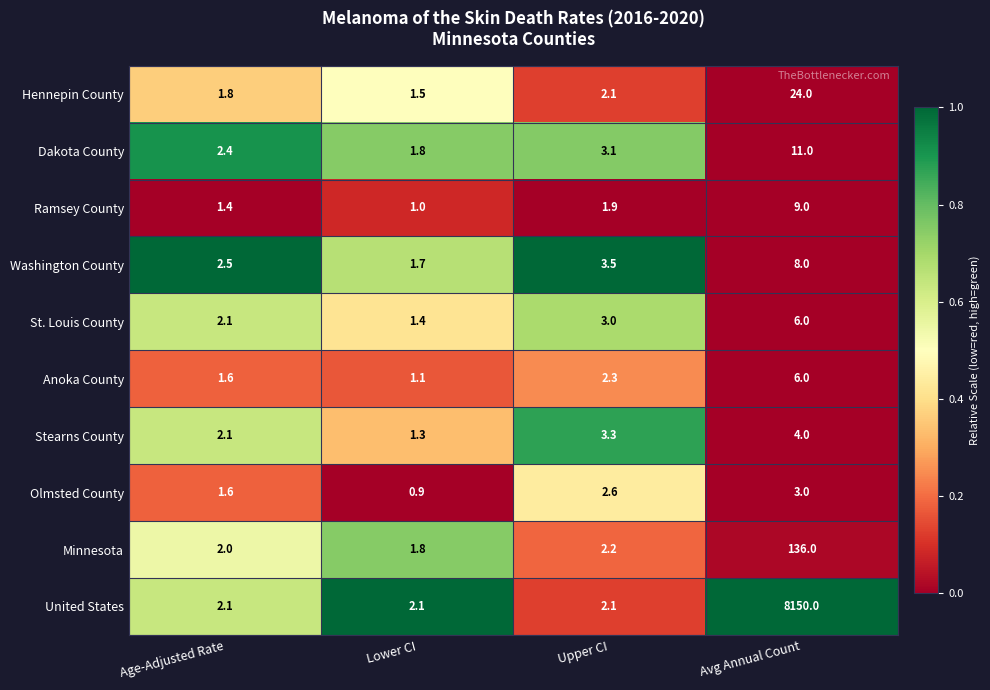

True or false: United States has a value of 2.1 at Upper CI.

True